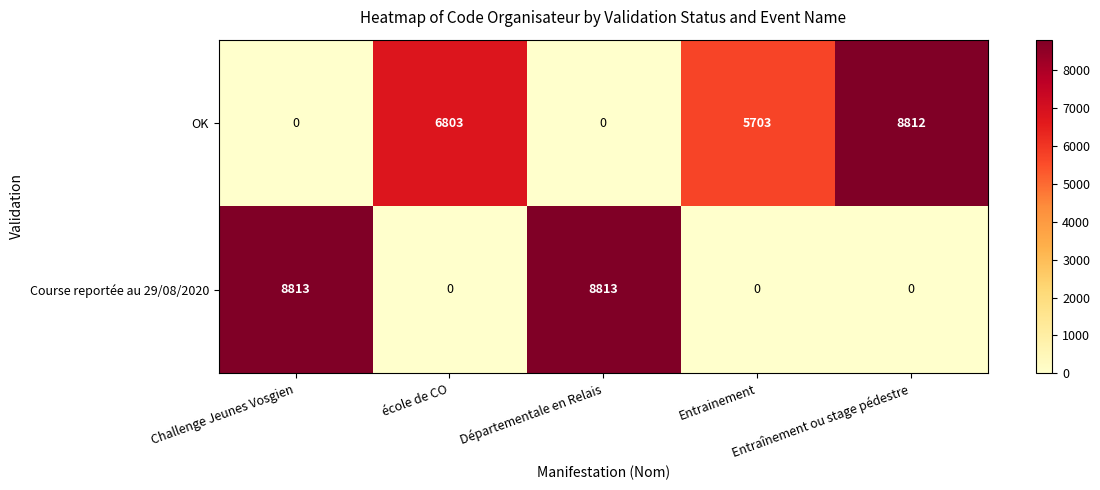

How many data points in Course reportée au 29/08/2020 are above 0?

2